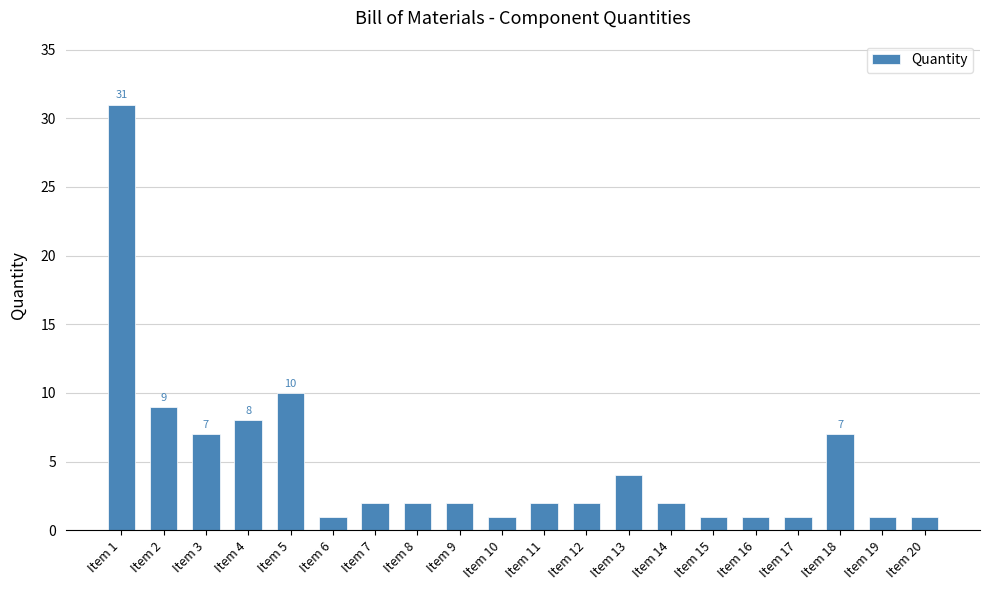

Reading left to right, list all the values displayed in this chart.

Item 1=31	Item 2=9	Item 3=7	Item 4=8	Item 5=10	Item 6=1	Item 7=2	Item 8=2	Item 9=2	Item 10=1	Item 11=2	Item 12=2	Item 13=4	Item 14=2	Item 15=1	Item 16=1	Item 17=1	Item 18=7	Item 19=1	Item 20=1